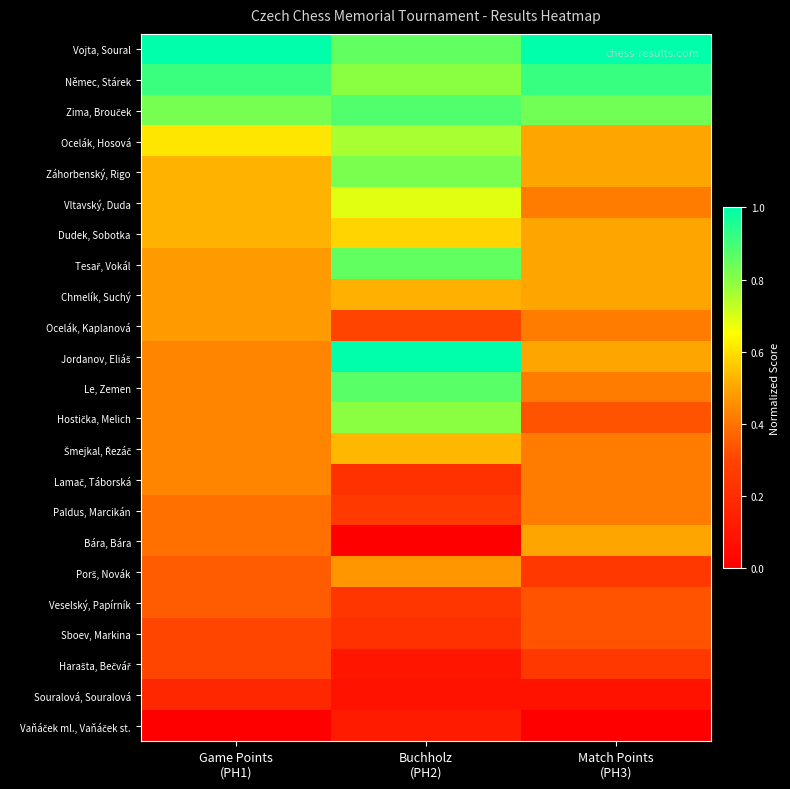

List the series in order of their peak value, highest first.

Vojta, Soural, Jordanov, Eliáš, Němec, Stárek, Zima, Brouček, Le, Zemen, Tesař, Vokál, Záhorbenský, Rigo, Hostička, Melich, Ocelák, Hosová, Vltavský, Duda, Dudek, Sobotka, Šmejkal, Řezáč, Chmelík, Suchý, Bára, Bára, Ocelák, Kaplanová, Porš, Novák, Lamač, Táborská, Paldus, Marcikán, Veselský, Papírník, Sboev, Markina, Harašta, Bečvář, Souralová, Souralová, Vaňáček ml., Vaňáček st.